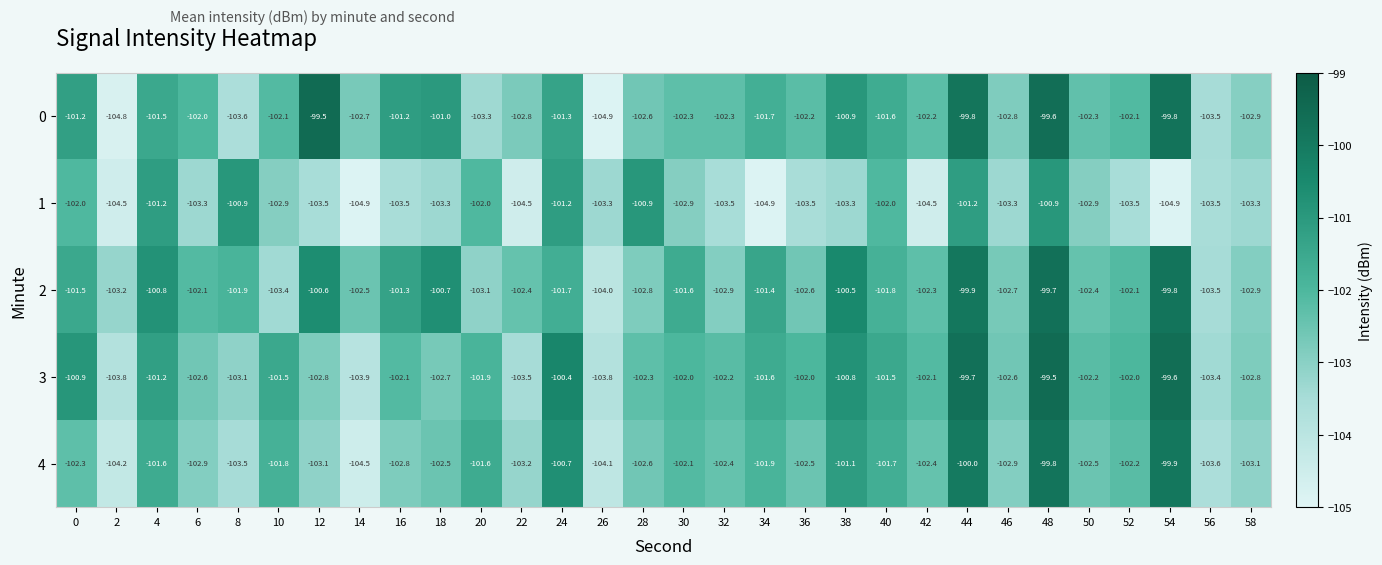

Rank the series at 0 from lowest to highest value.

4, 1, 2, 0, 3